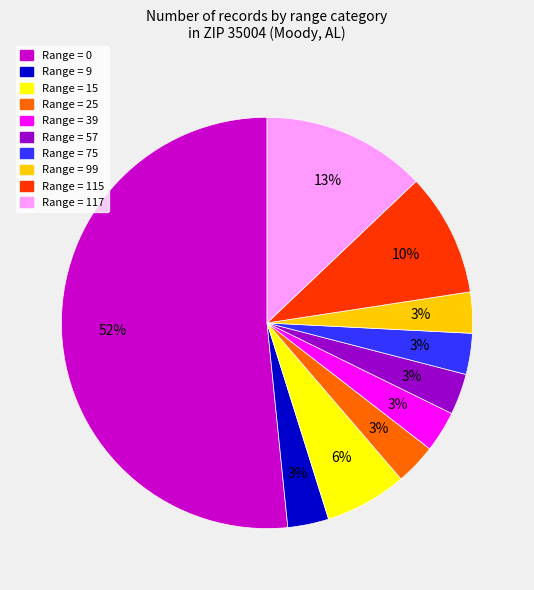

Is there any slice that represents more than half of the pie?

Yes